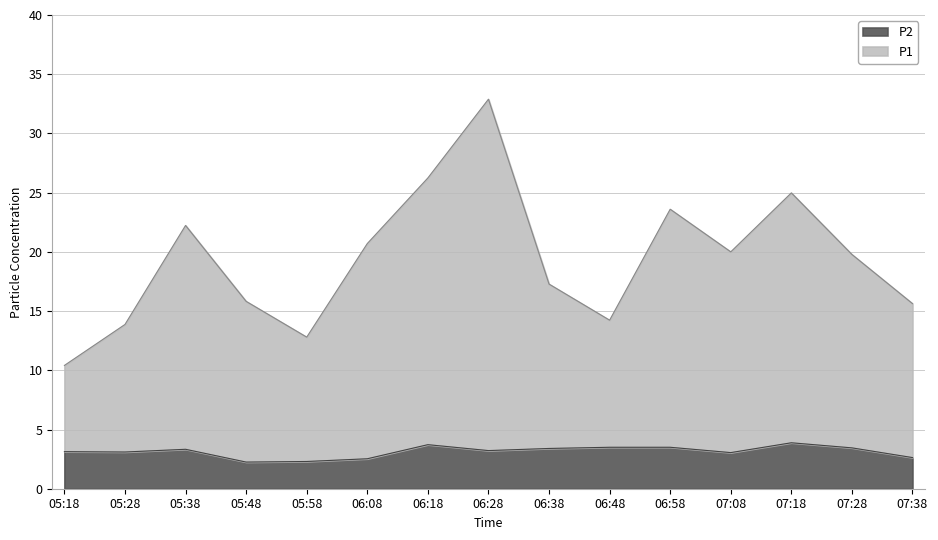

The value of P1 at 07:28 is 4.8. True or false?

False